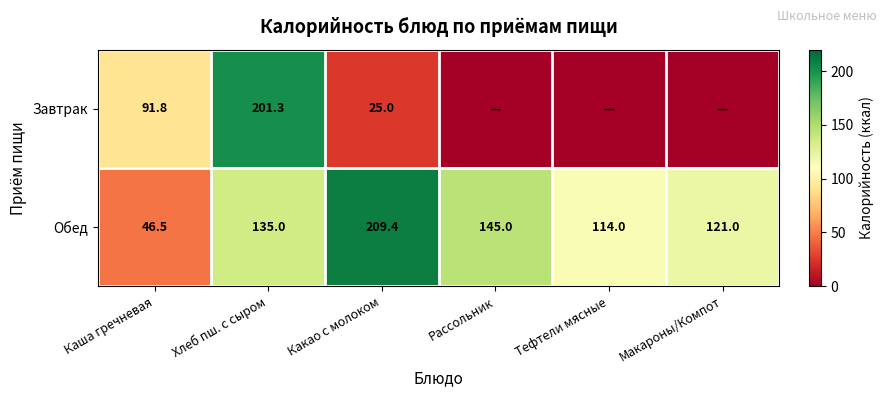

Which category has the highest value in the Обед series?

Какао с молоком